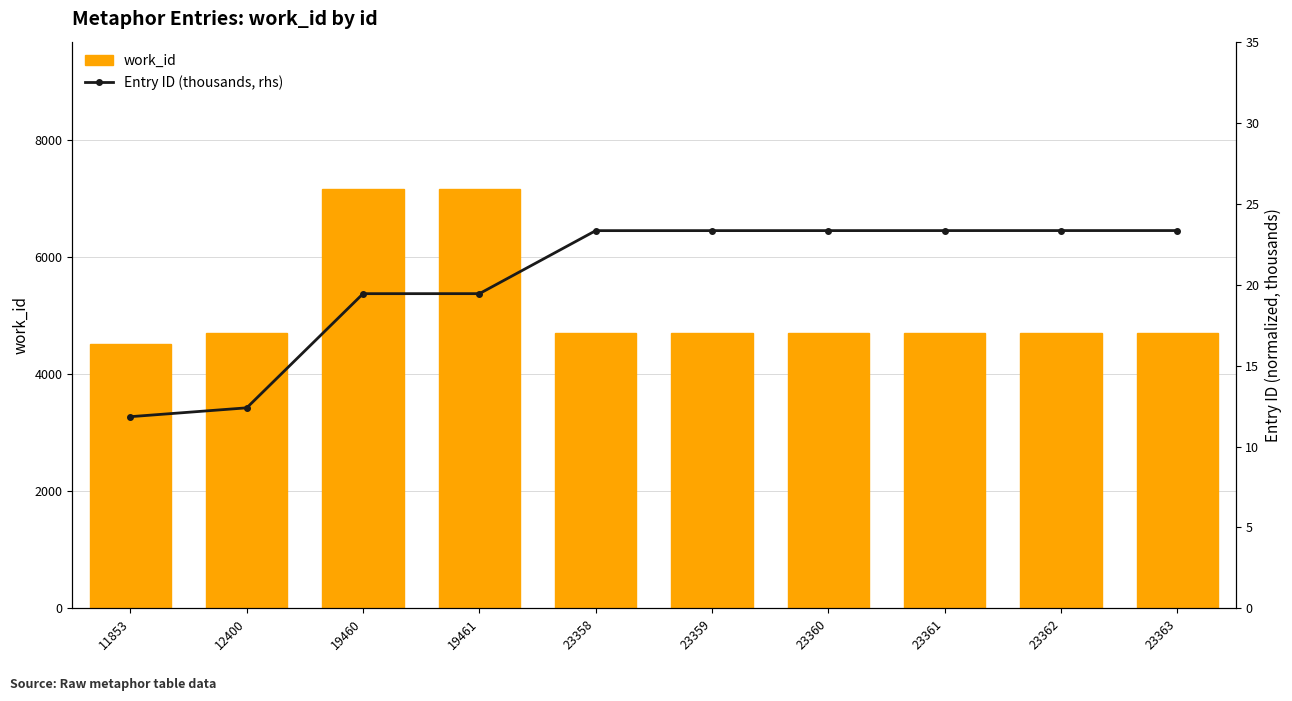

What is the value of the work_id bar at the 3rd from the left?

7170